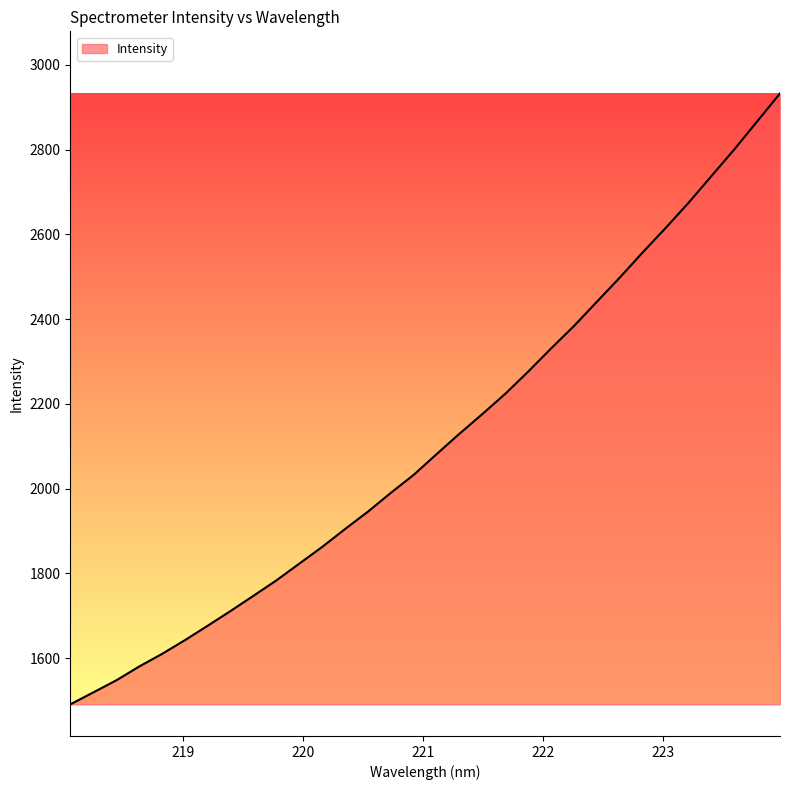

What is the maximum value shown in the chart?

2932.6